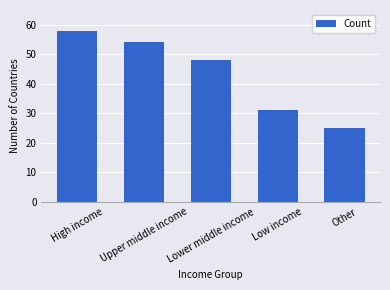

List the labels in order of value, smallest first.

Other, Low income, Lower middle income, Upper middle income, High income